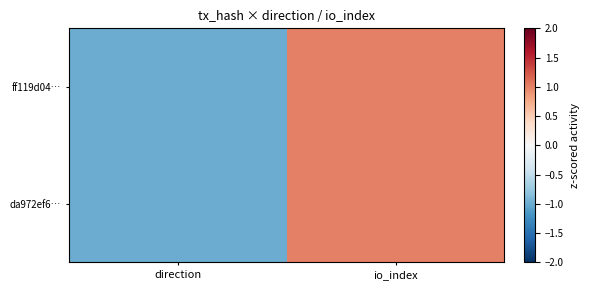

What is the minimum value shown in the chart?

-1